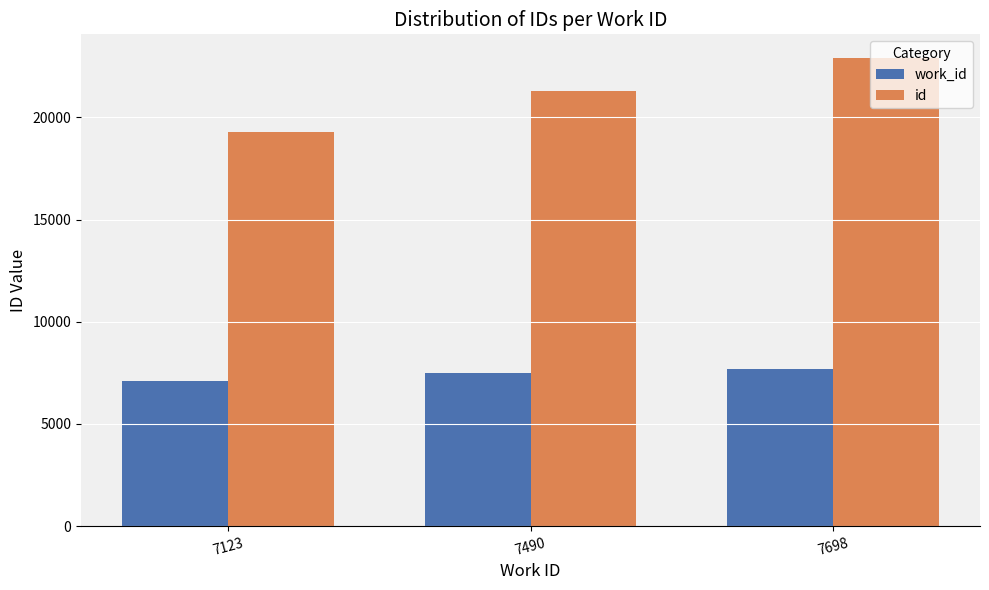

Which series has the largest total across all categories?

id